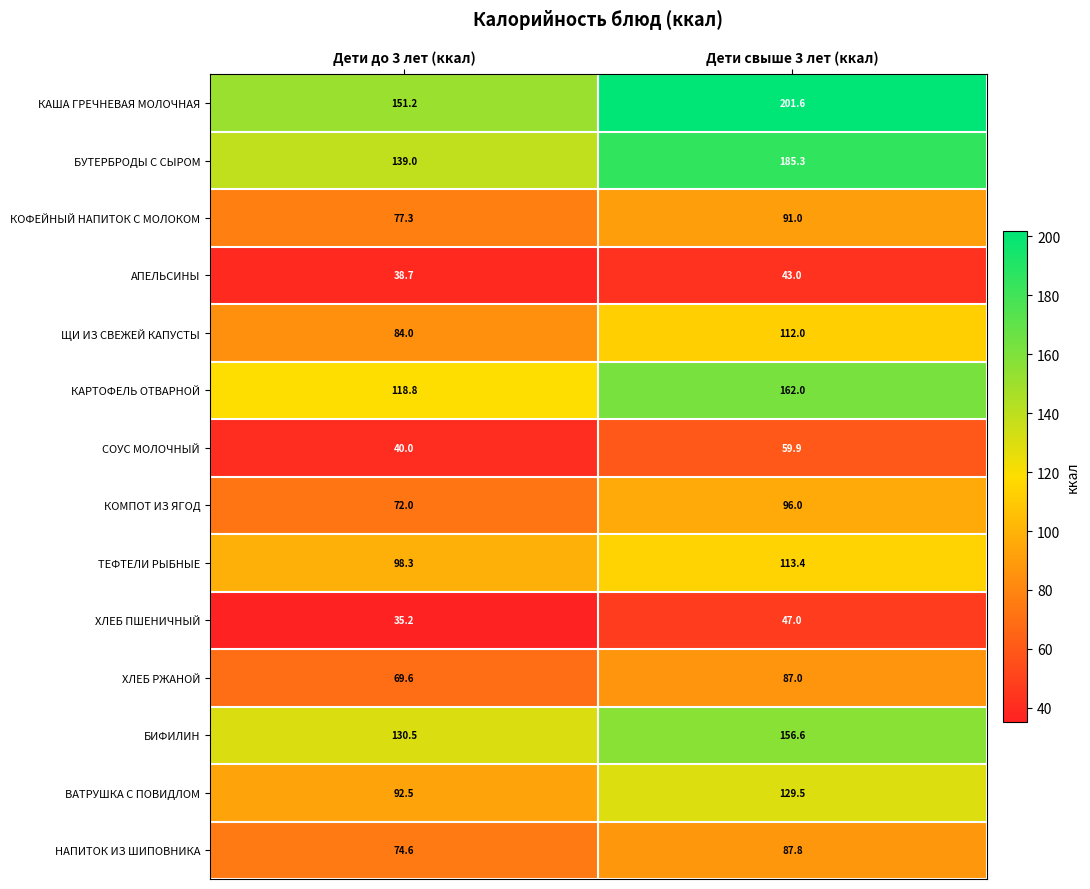

What is the total value across all series at Дети свыше 3 лет (ккал)?

1572.1